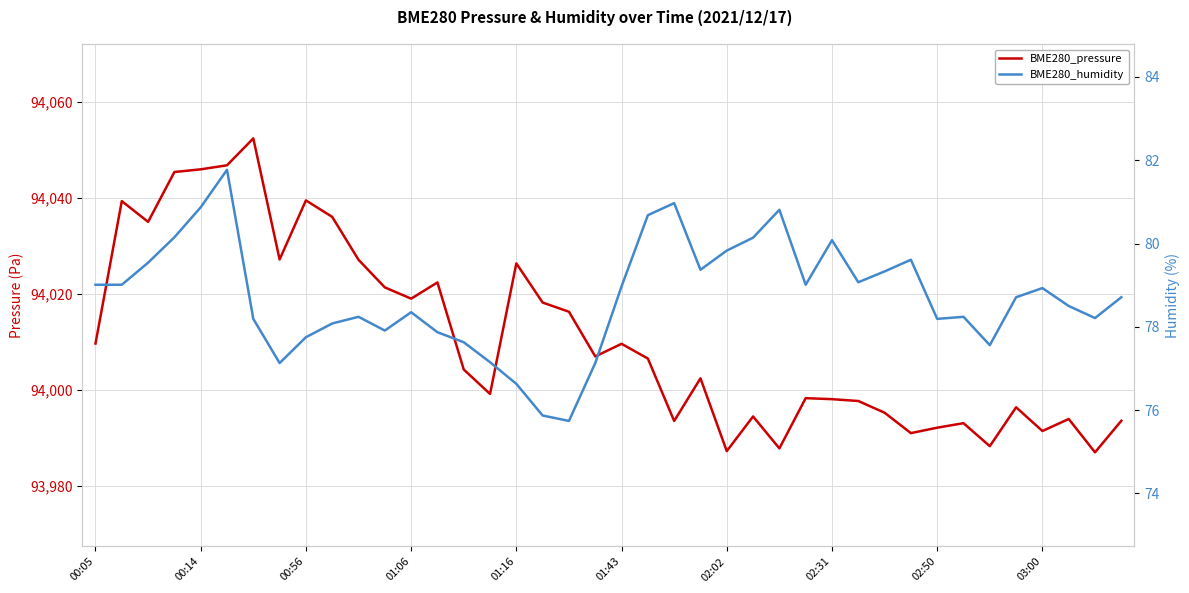

Is it true that BME280_humidity equals 33.7 at 37?

False